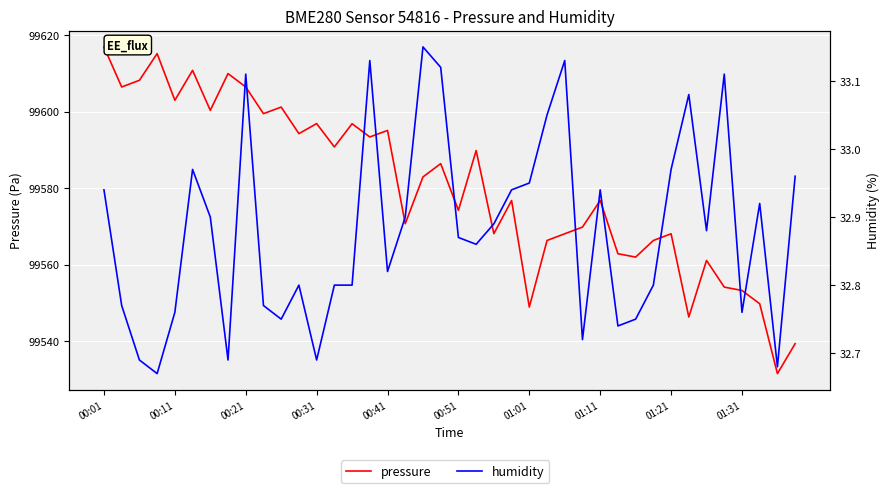

Which series has the largest total across all categories?

pressure